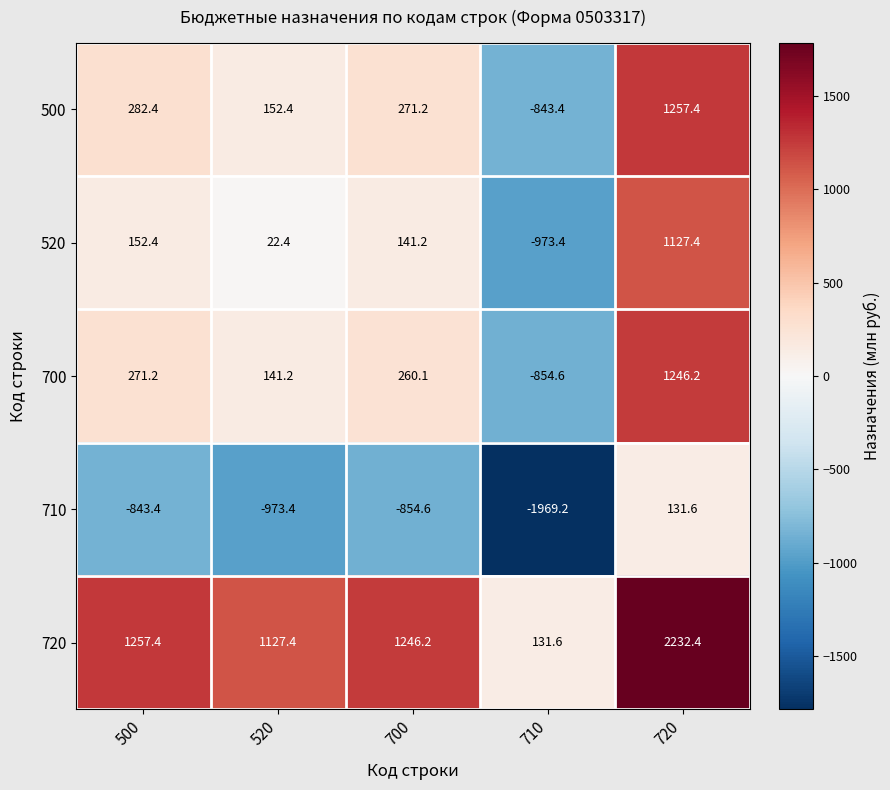

What is the sum of the 700 values at 500 and 520?

412.4